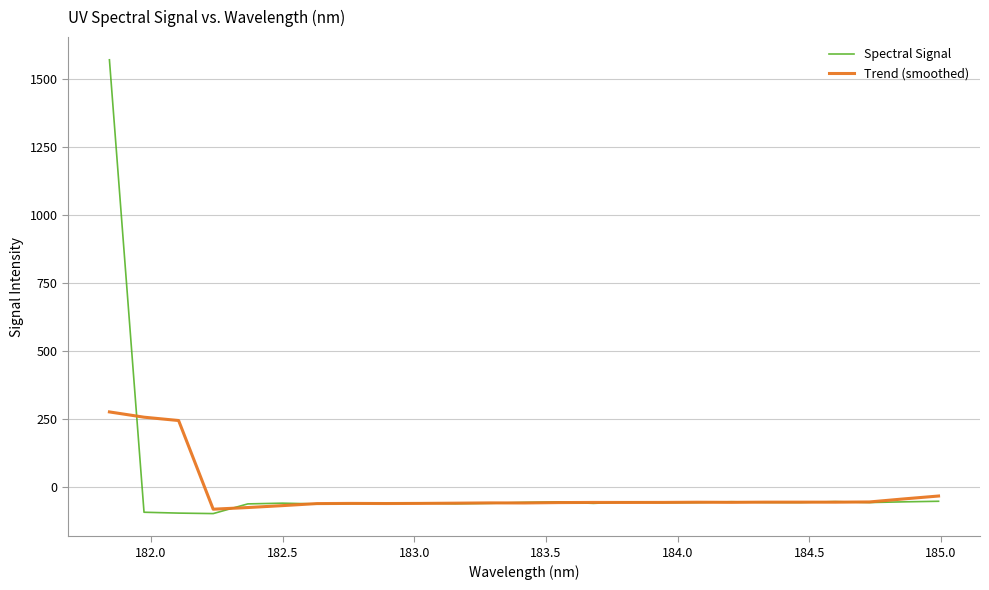

Which series has the largest range (max minus min)?

Spectral Signal